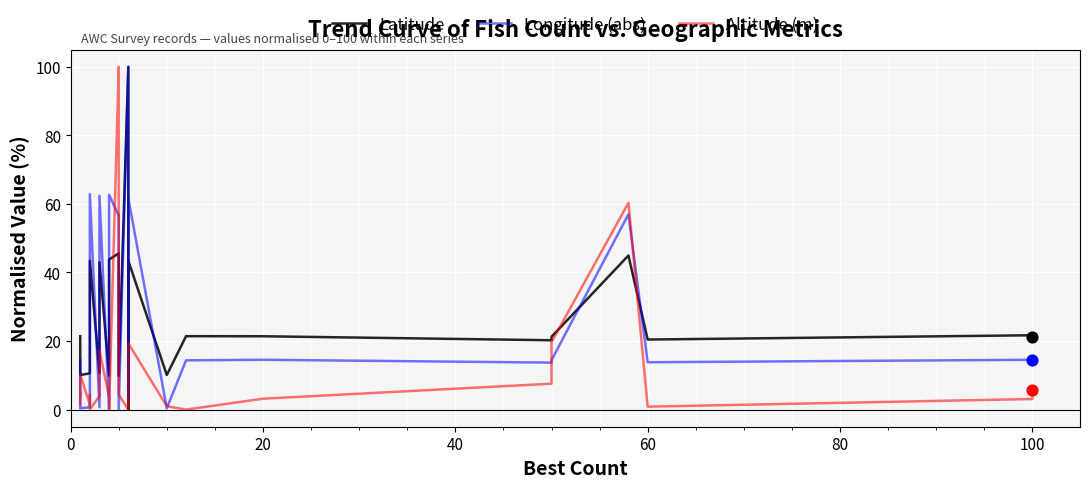

Which series has the largest total across all categories?

Latitude